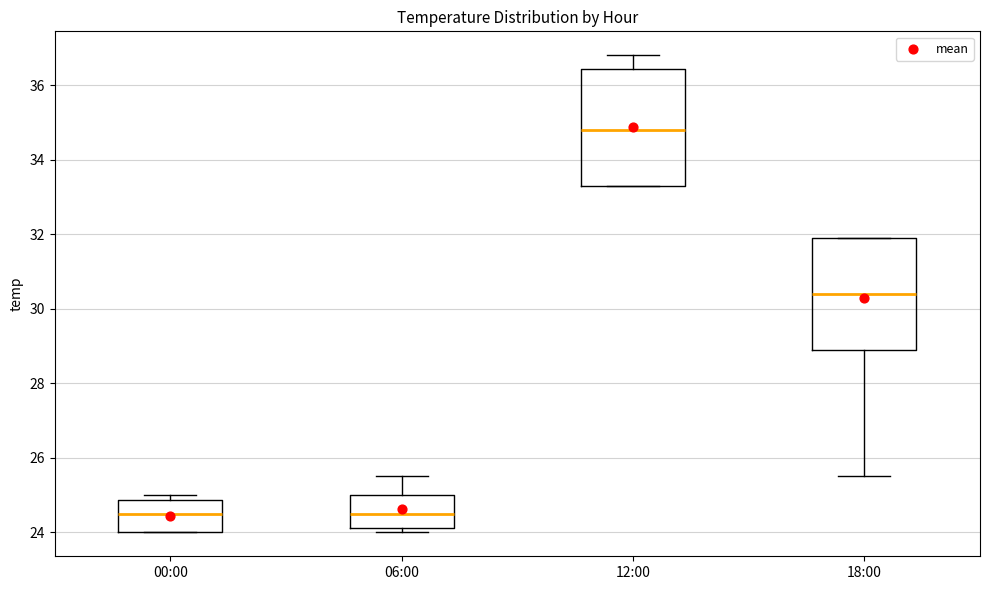

Reading left to right, read every box against the y-axis: the position of its median line, the range the box covers, and the ends of its whiskers. The values are not printed on the chart, so give them approximately, as read against the axis.

00:00: median 24.6, box 24.0 to 24.8, whiskers 24.0 to 25.0
06:00: median 24.6, box 24.2 to 25.0, whiskers 24.0 to 25.6
12:00: median 34.8, box 33.4 to 36.4, whiskers 33.4 to 36.8
18:00: median 30.4, box 29.0 to 32.0, whiskers 25.6 to 32.0